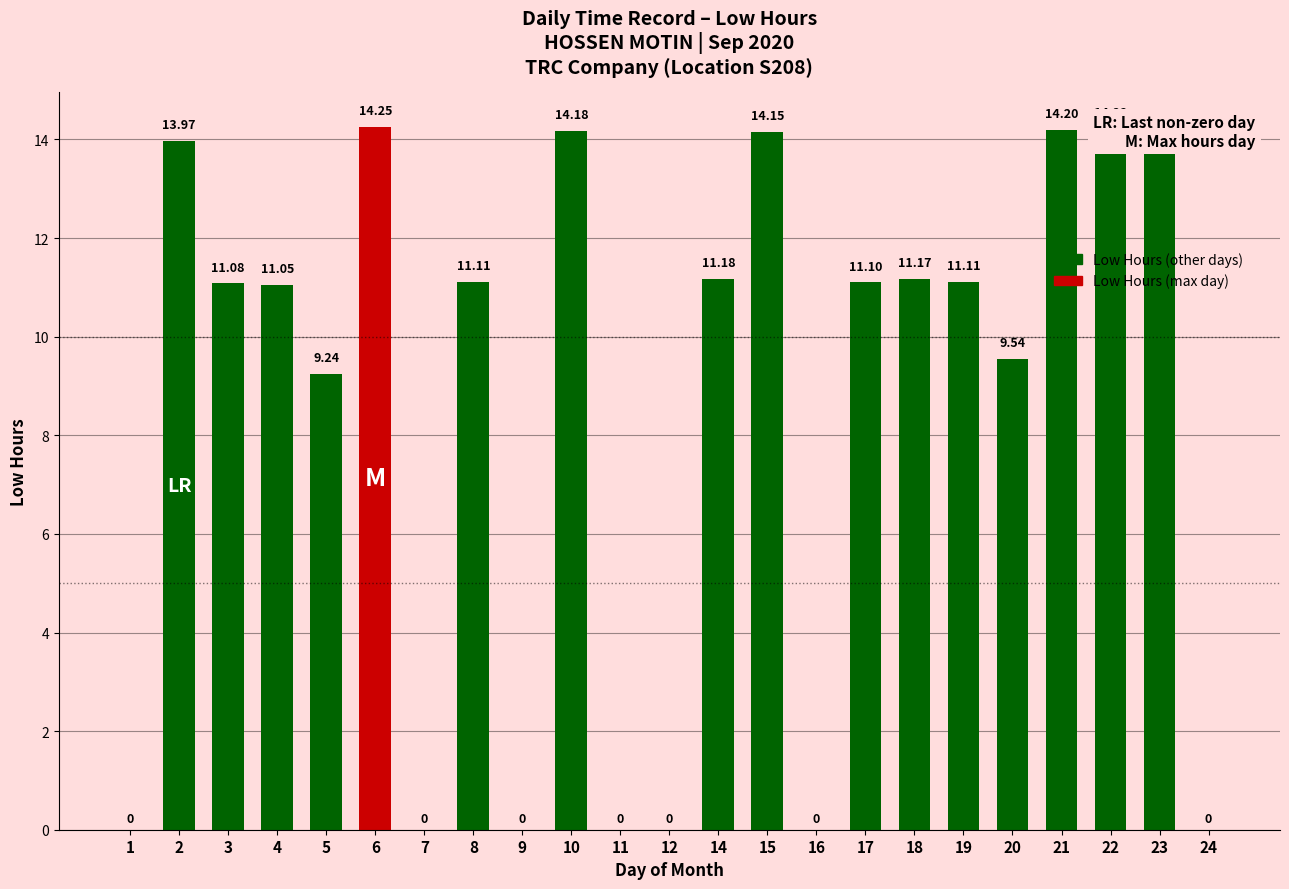

What is the difference between the values at 21 and 2?

0.2